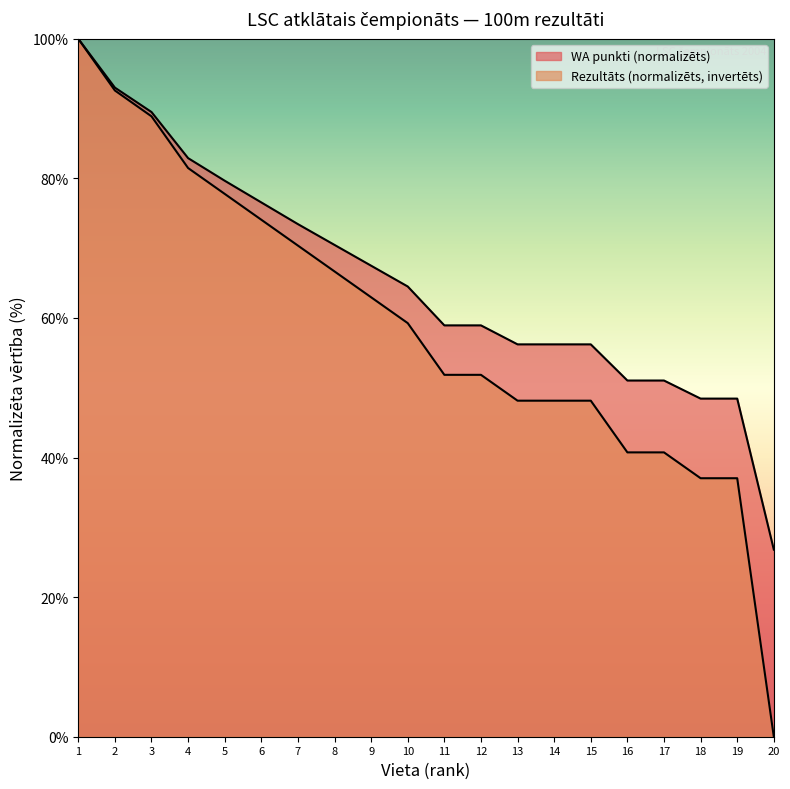

List the series in order of their overall mean, highest first.

WA, Rezultāts